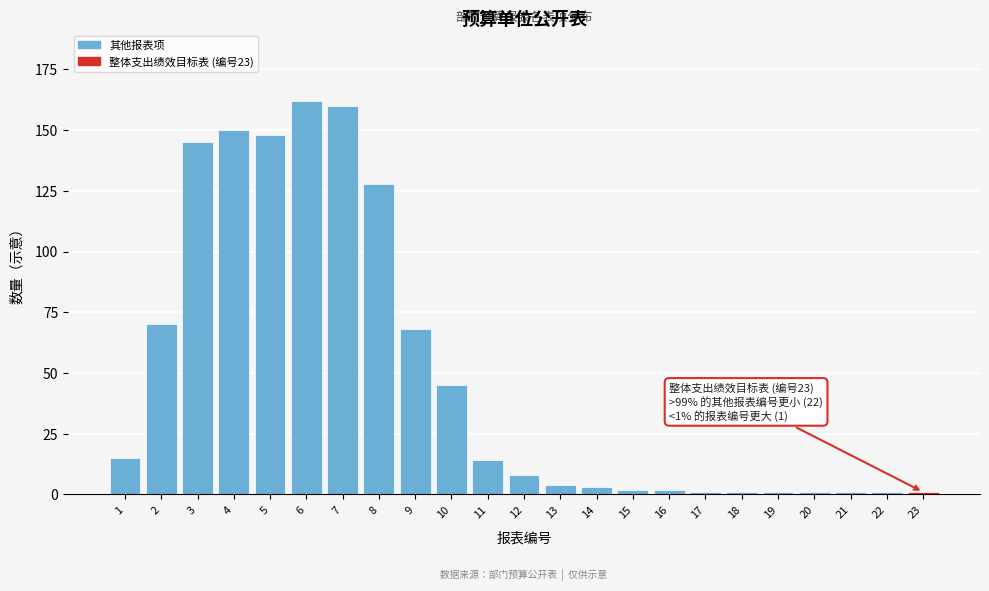

Reading left to right, list all the values displayed in this chart.

15	70	145	150	148	162	160	128	68	45	14	8	4	3	2	2	1	1	1	1	1	1	1